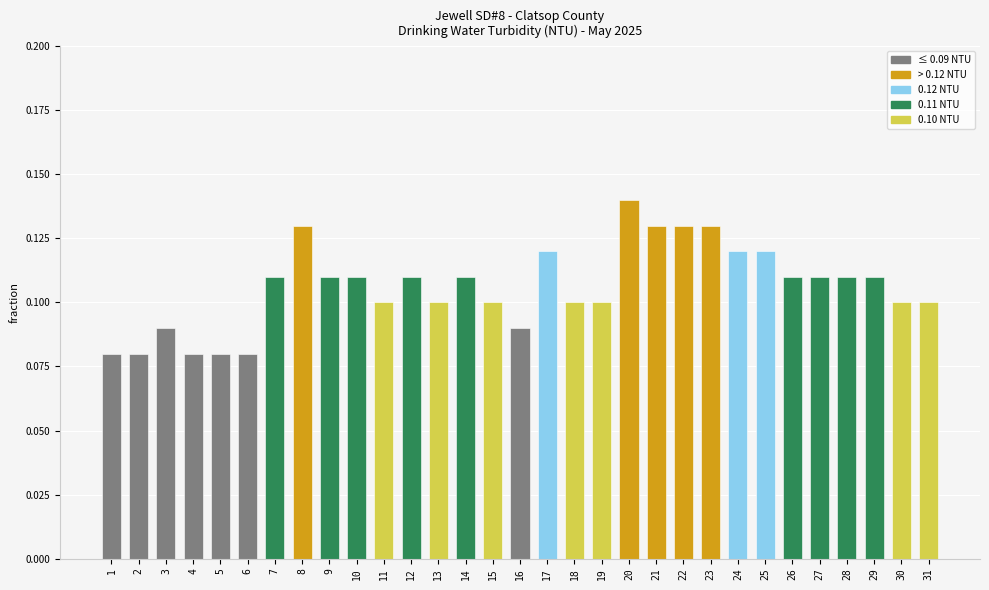

How many series are shown in this chart?

1